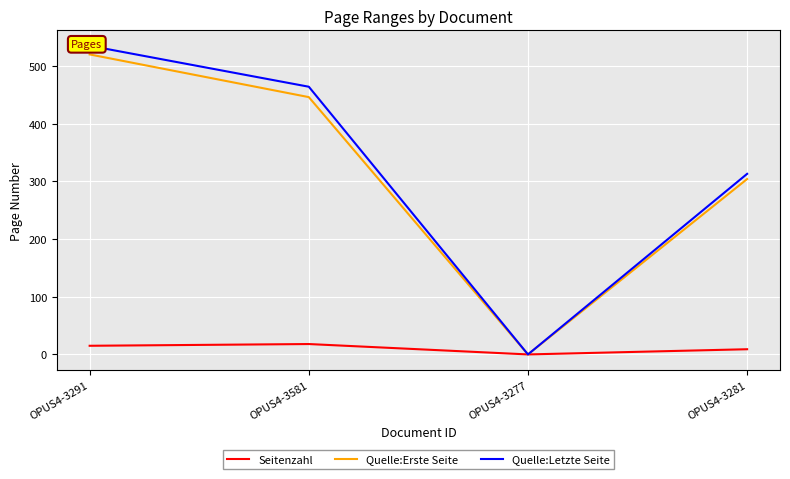

Count the Seitenzahl values in the range 9 to 18.

3